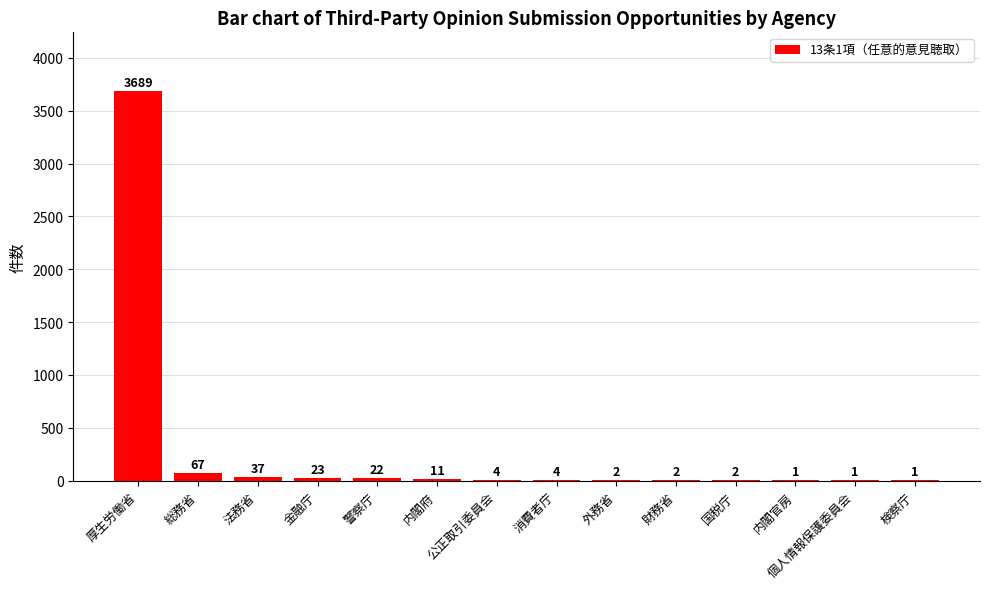

What is the maximum value shown in the chart?

3689